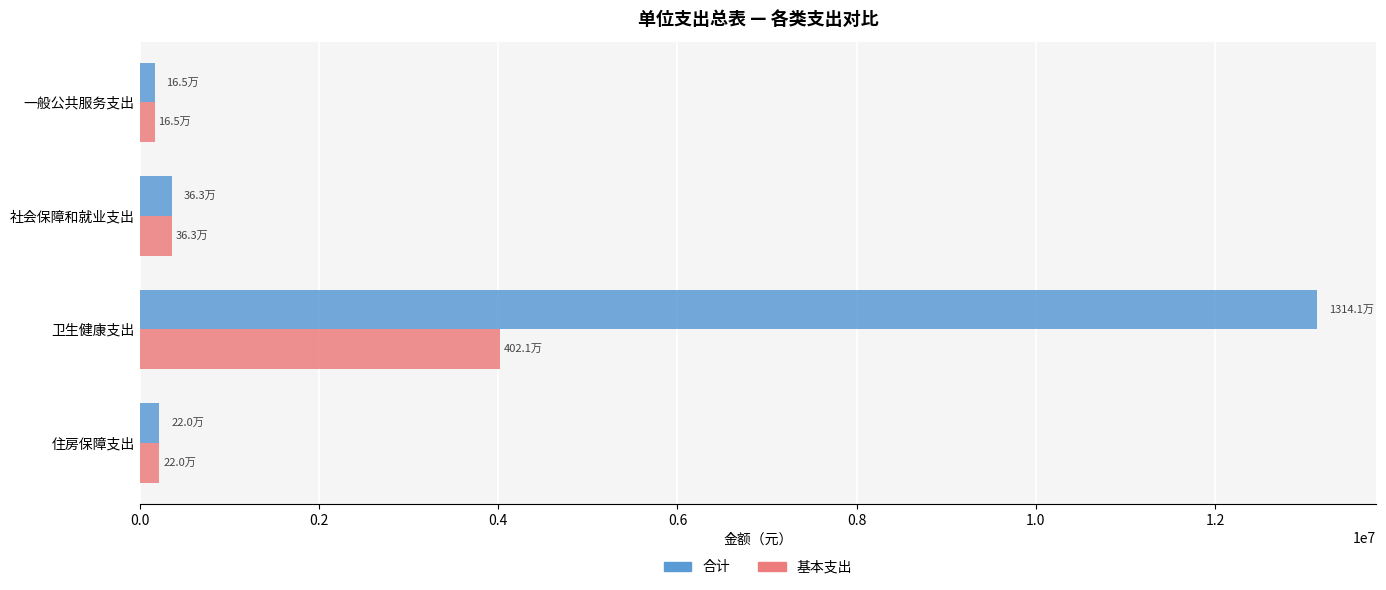

What is the sum of all 合计 values?

13890098.5